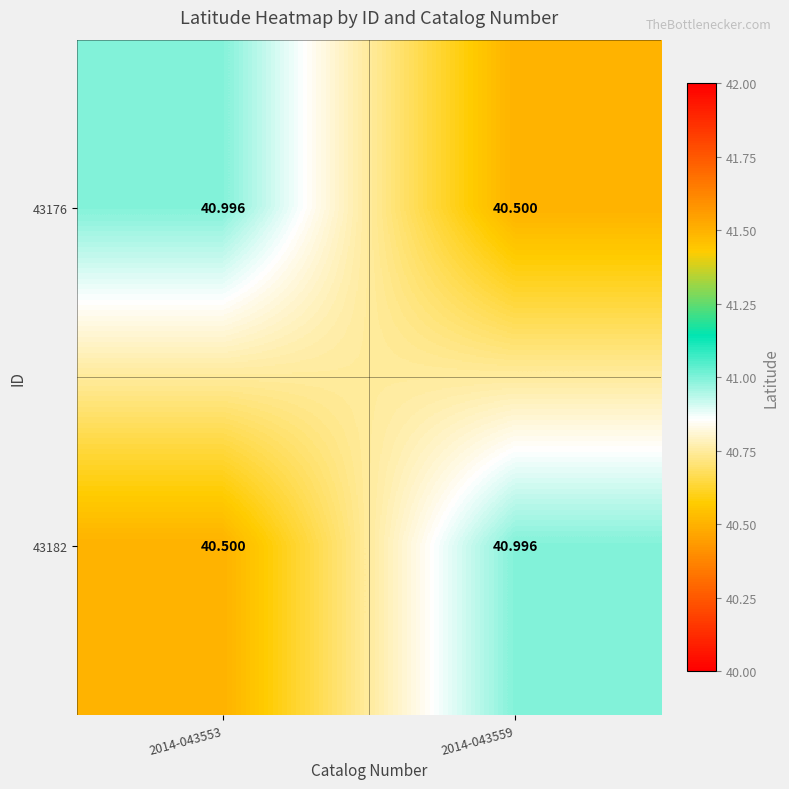

How many data points does each series have?

2